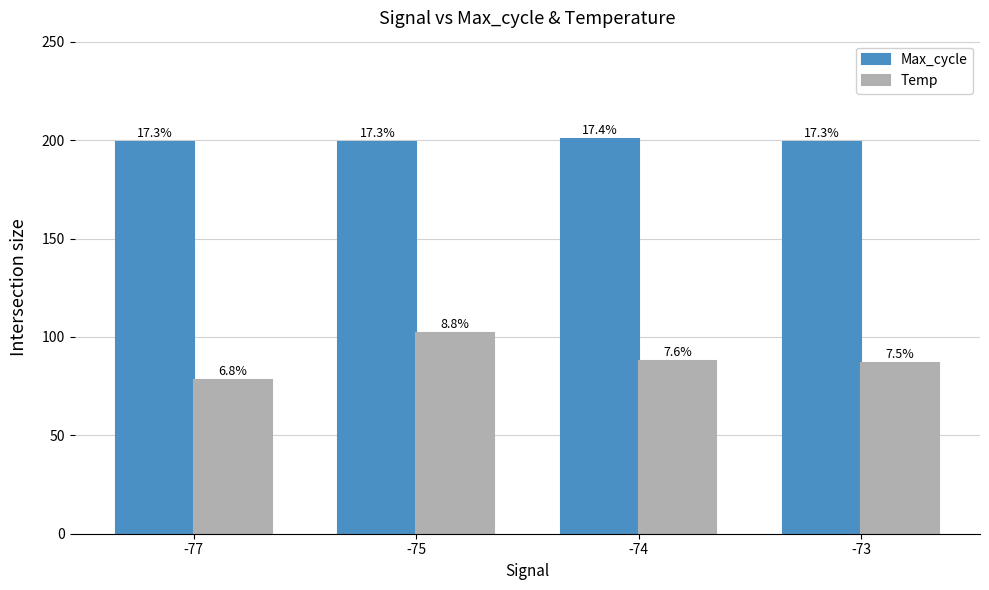

What is the sum of all Max_cycle values?

797.9